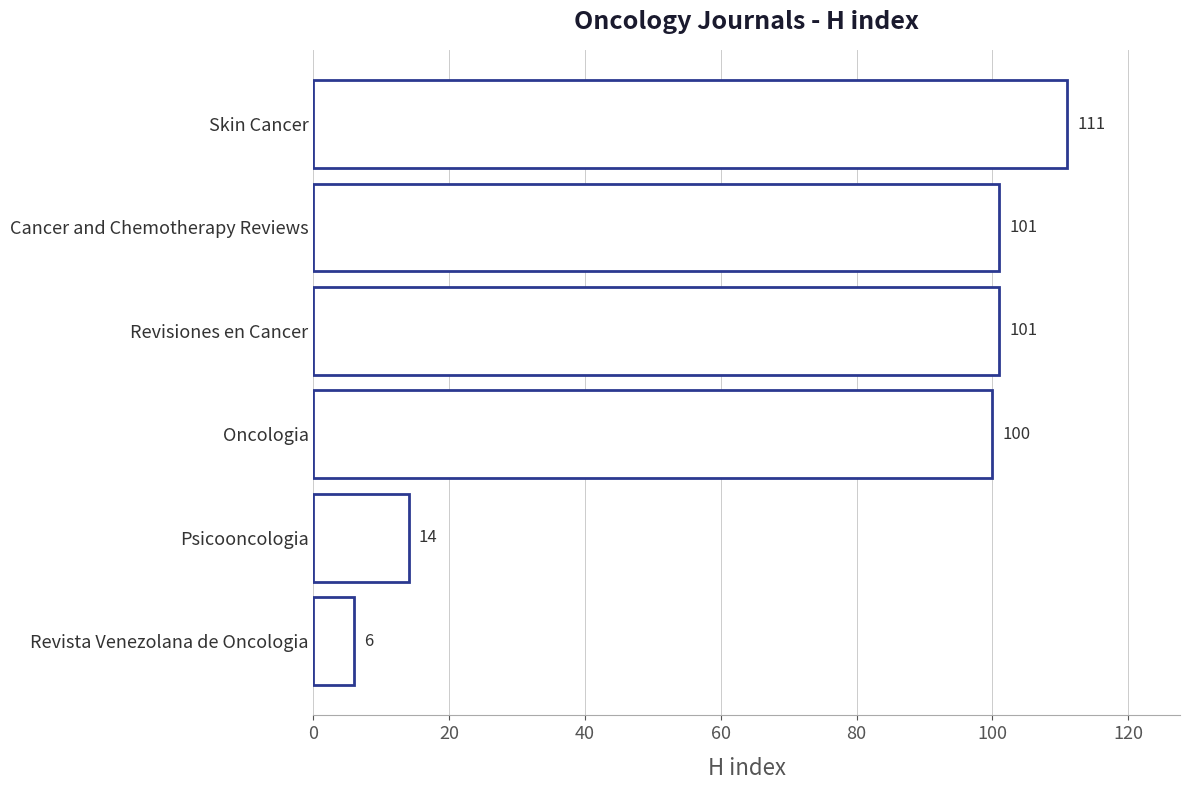

The chart shows a value of 24 at Psicooncologia. True or false?

False